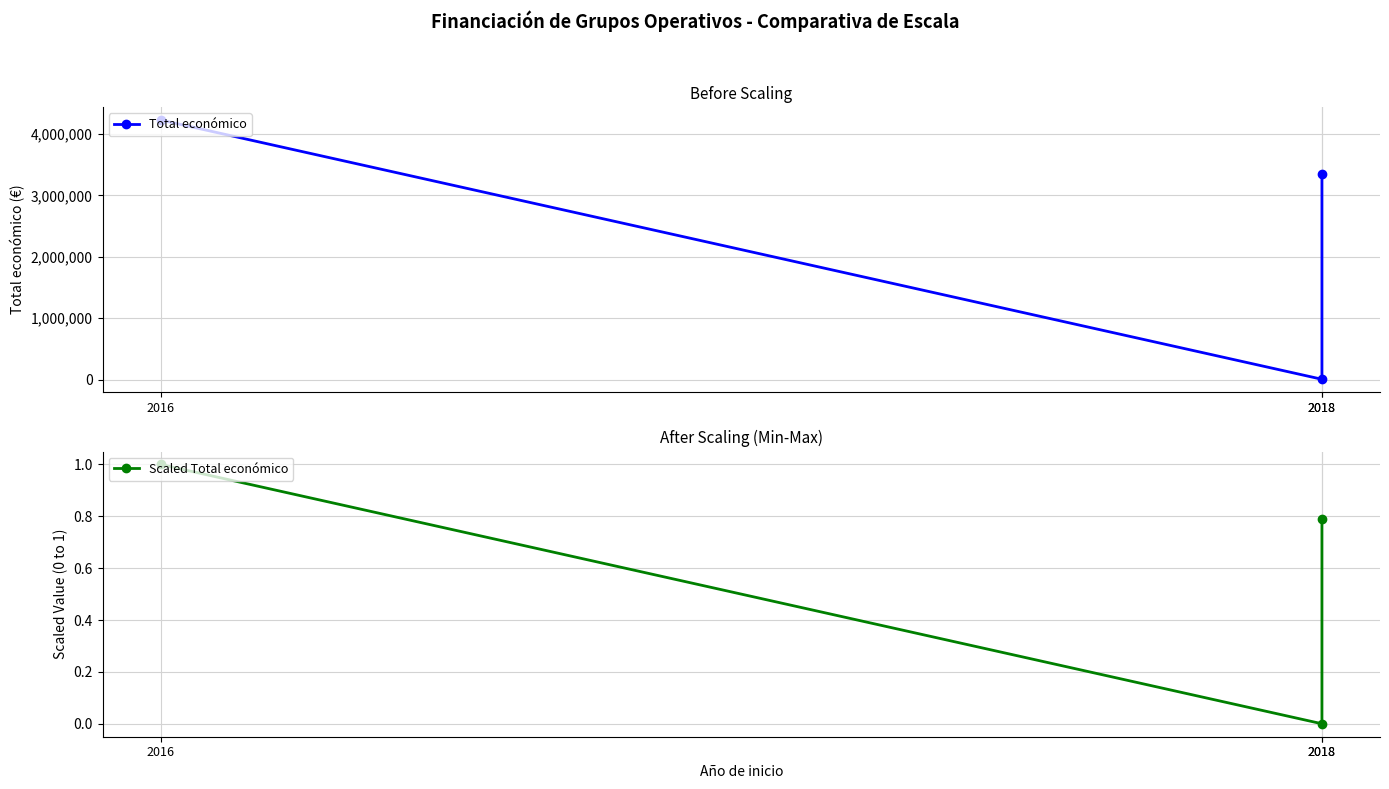

Between 2016 and 2018, which is larger?

2016